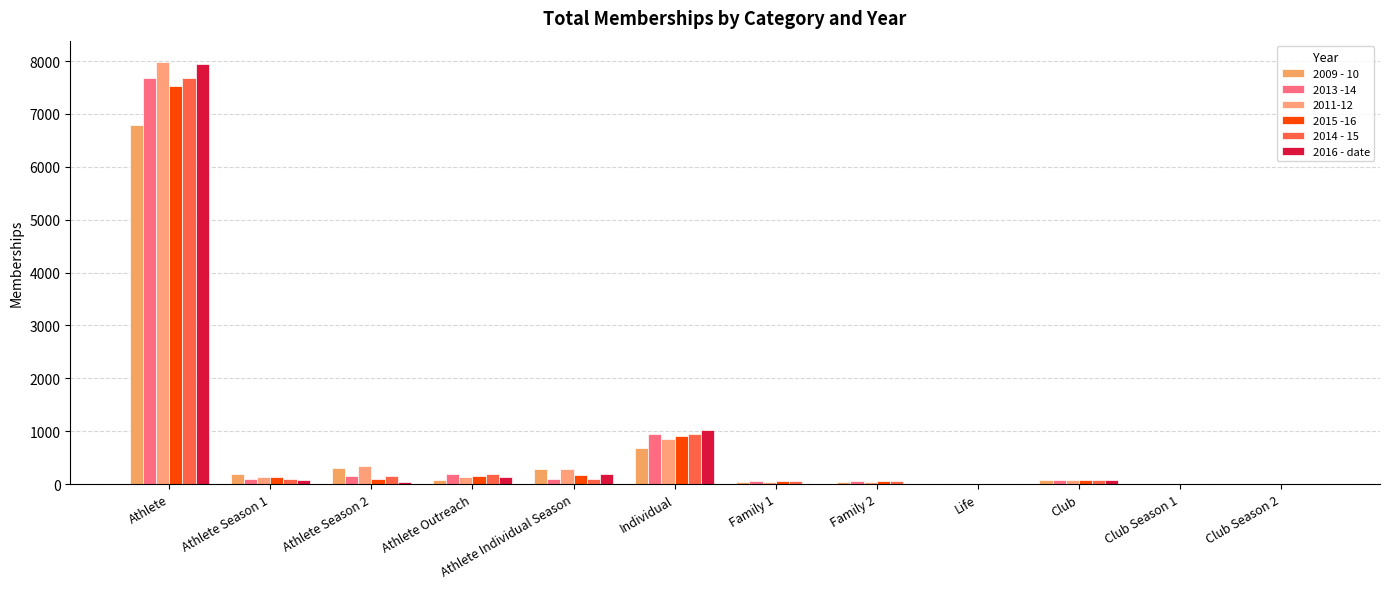

The value of 2013 -14 at Individual is 1475. True or false?

False